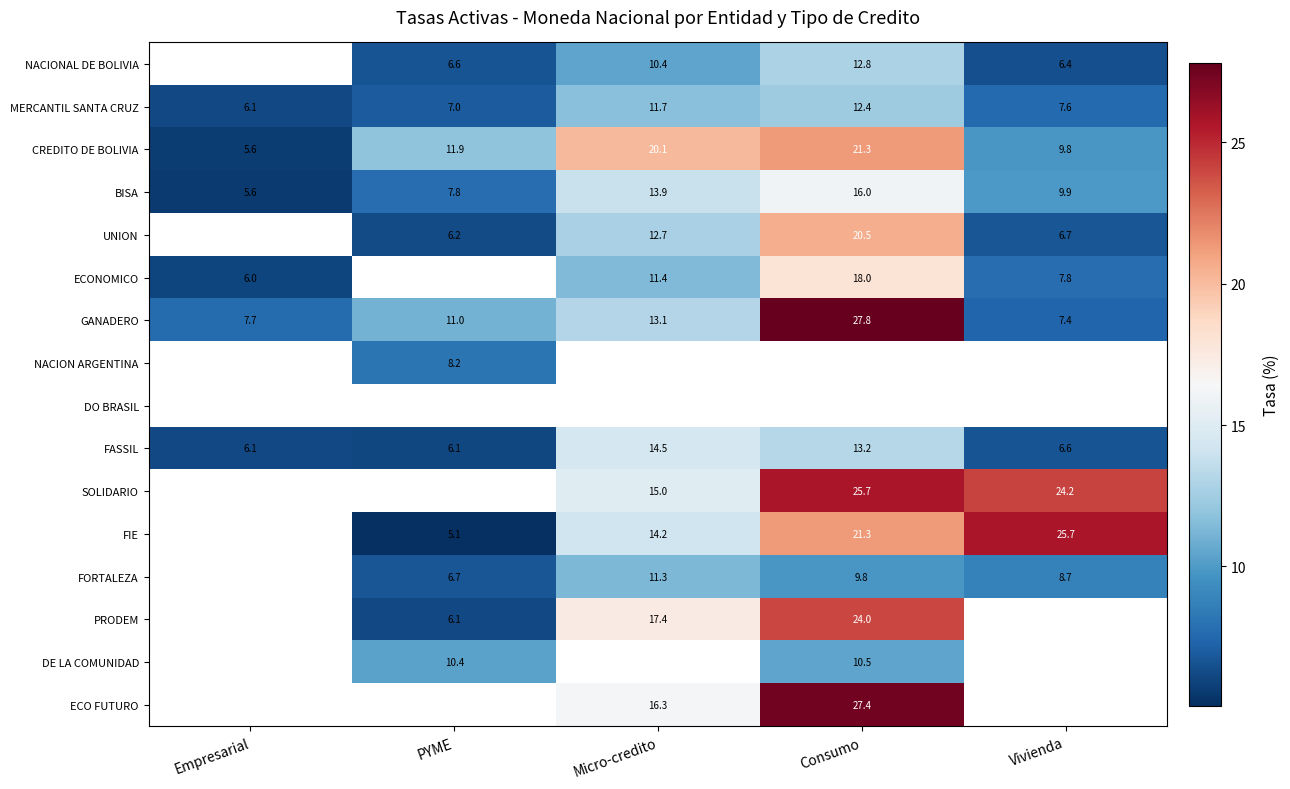

List the labels in order of BISA value, largest first.

Consumo, Micro-credito, Vivienda, PYME, Empresarial